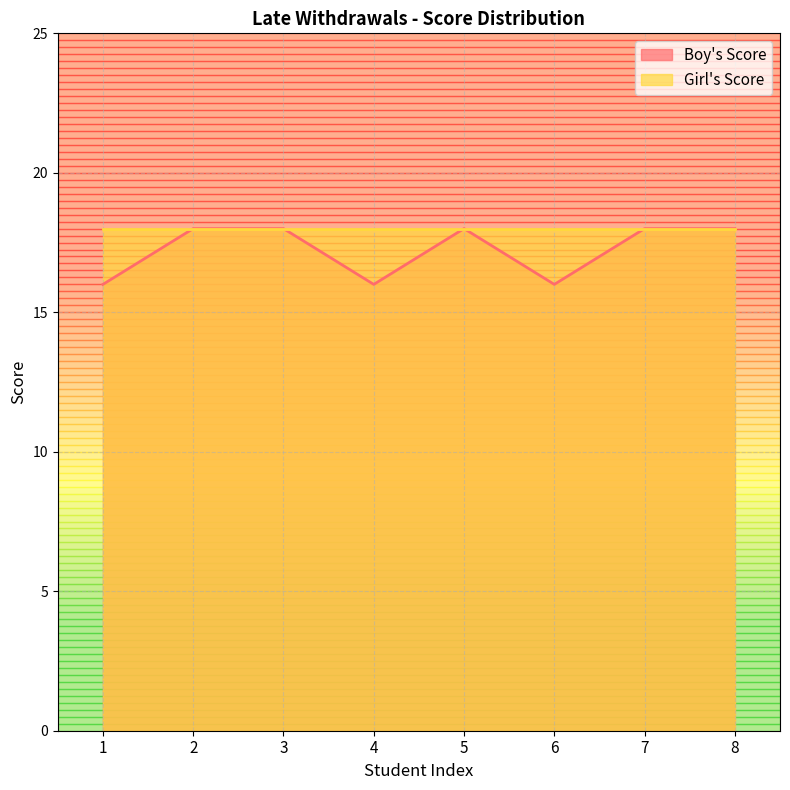

True or false: the data shows 18 at 2.

True